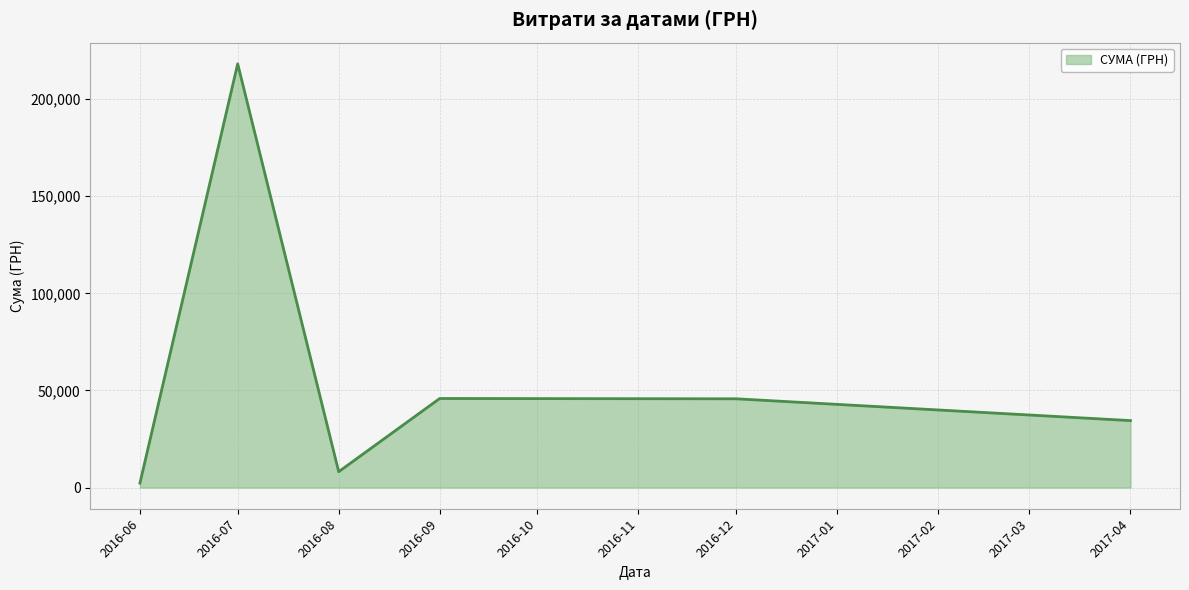

What is the approximate value at 2017-04?

34477.9